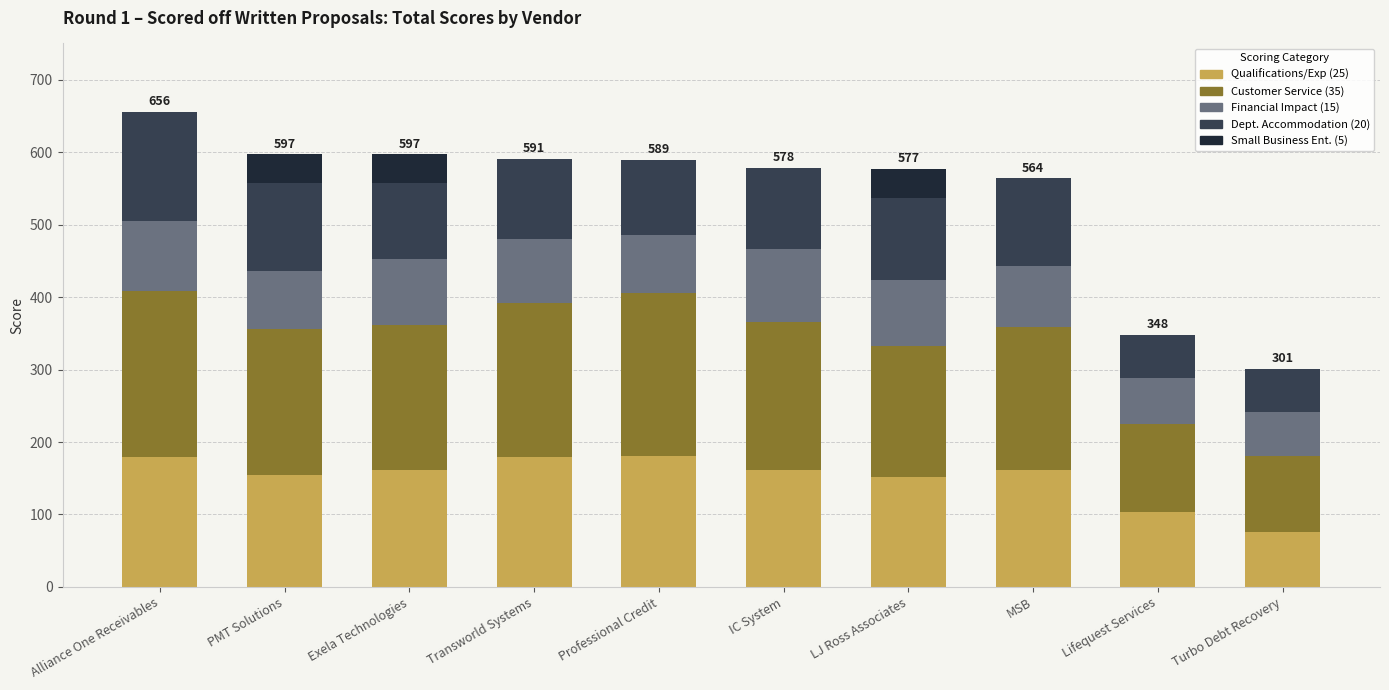

What is the total value across all series at Exela Technologies?

597